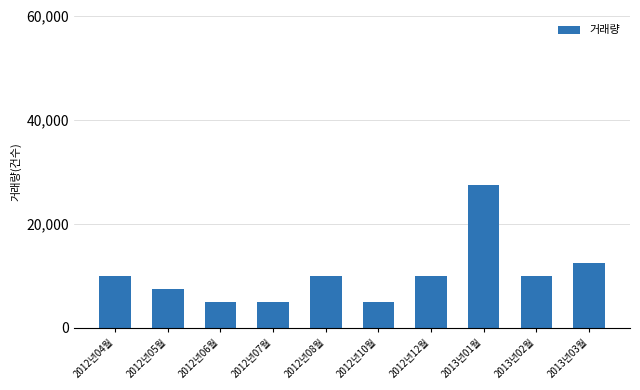

What is the label of the 4th bar from the right?

2012년12월